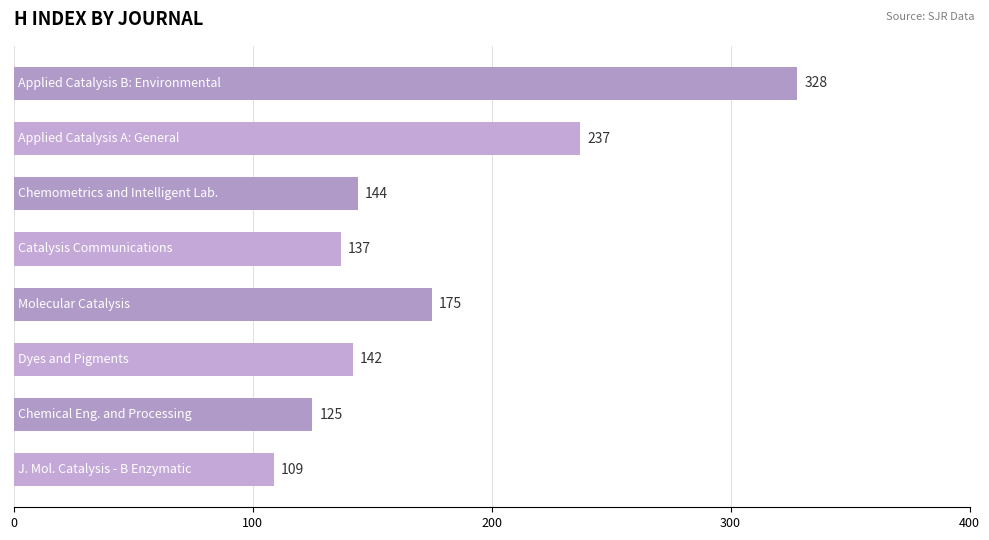

What is the difference between the second highest and second lowest values?

112